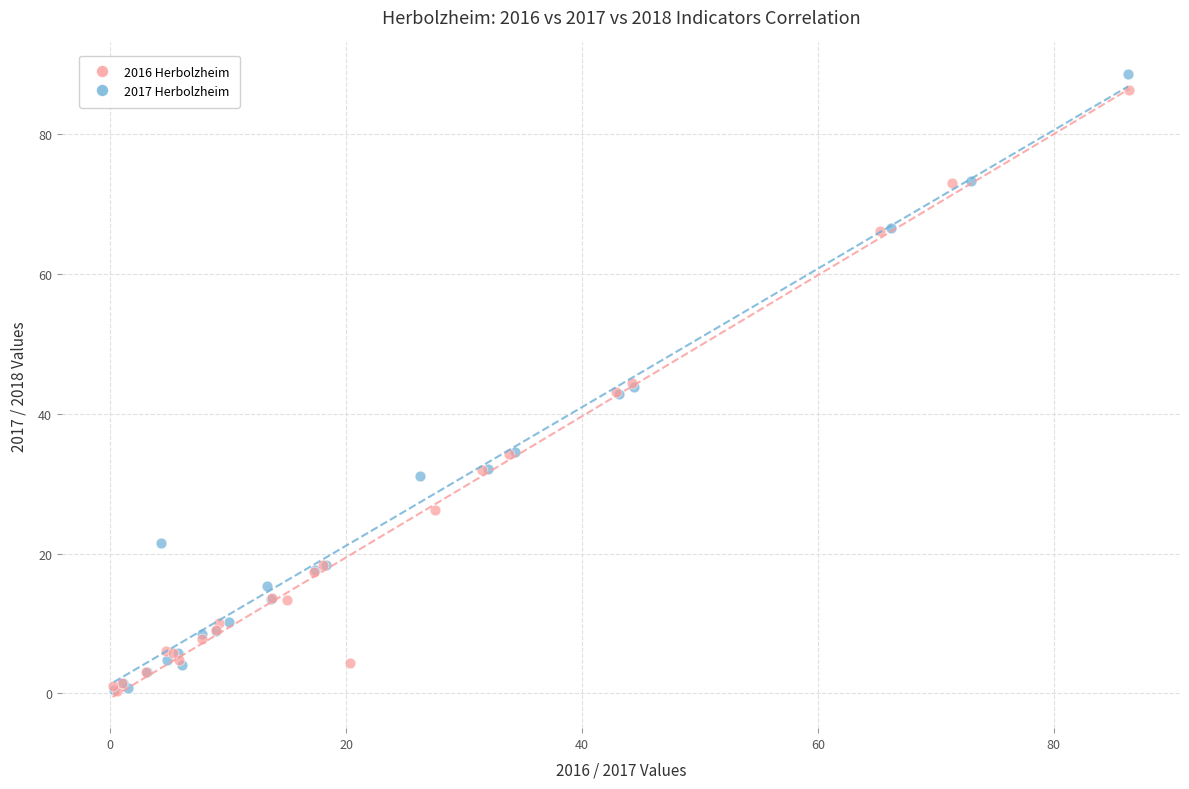

What are all the series names shown in the legend?

2016 Herbolzheim, 2017 Herbolzheim